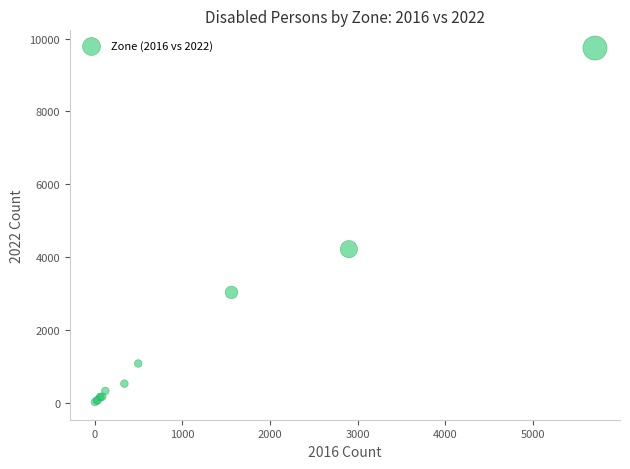

What Y value in the scatter plot is closest to 4879?

4216